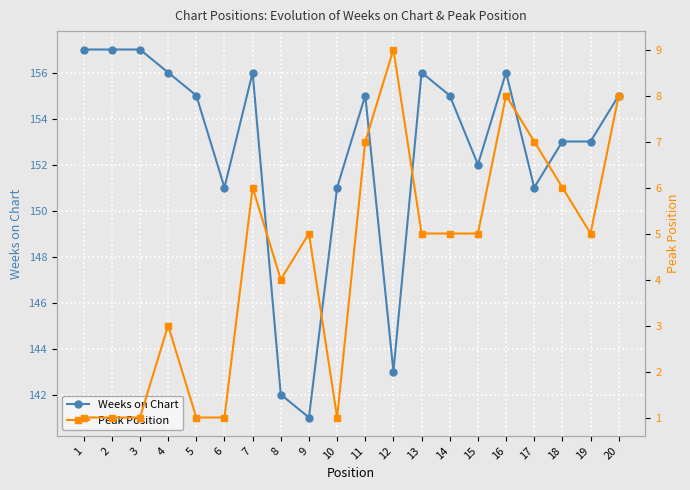

True or false: Weeks on Chart and Peak Position intersect in this chart.

False